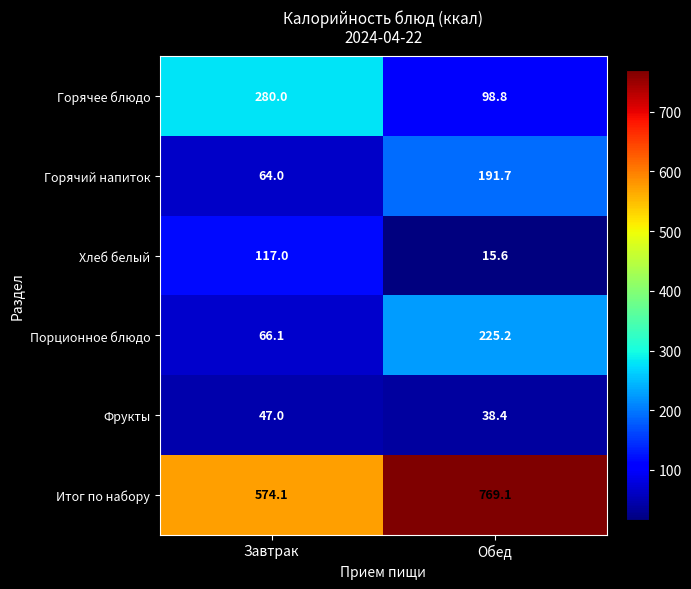

At how many categories does at least one series exceed 655?

1